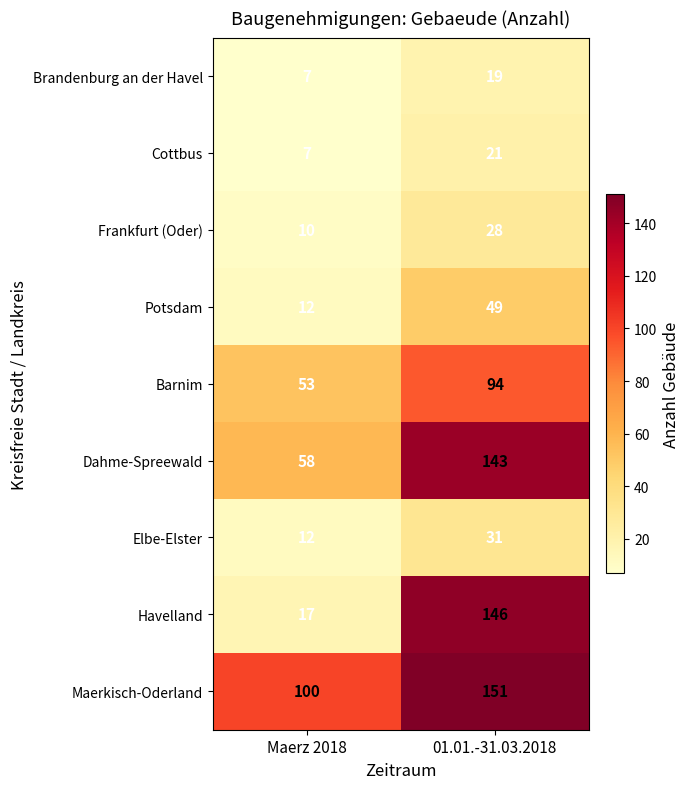

Which series changed the most between Maerz 2018 and 01.01.-31.03.2018?

Havelland